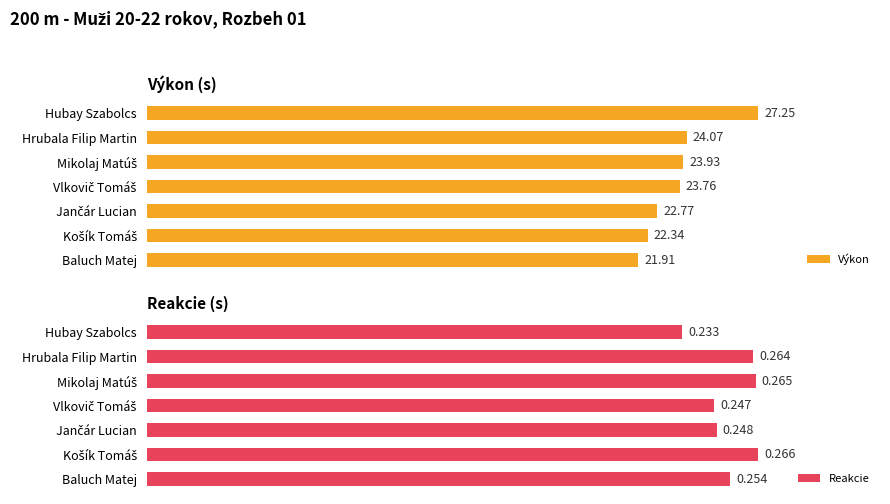

Is the value of Výkon at Hubay Szabolcs greater than the value of Reakcie at Hubay Szabolcs?

Yes